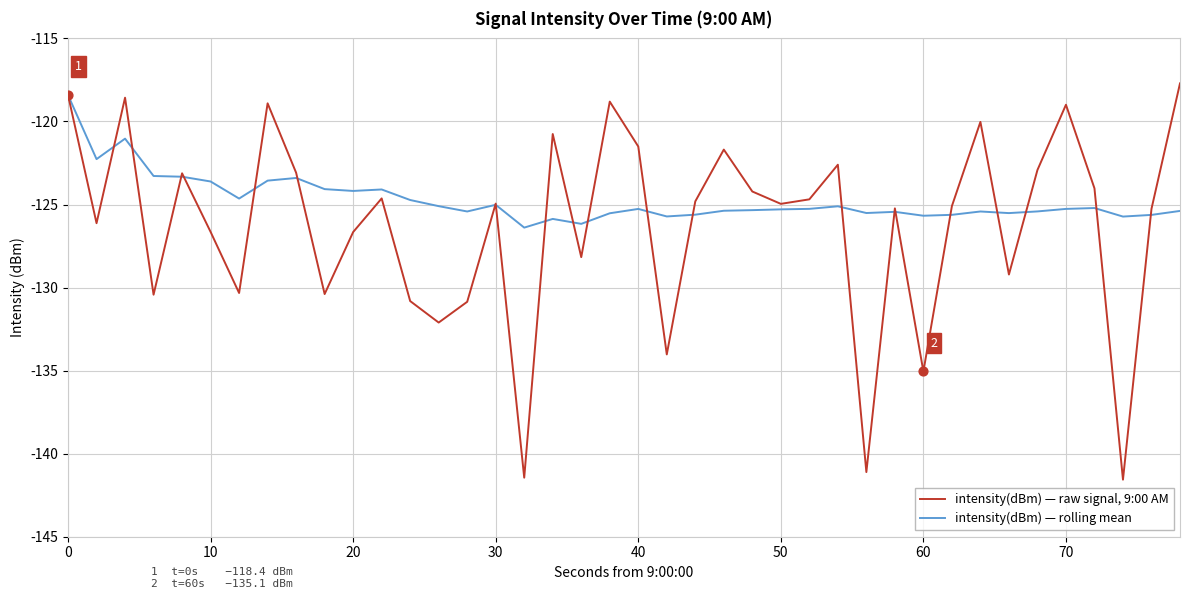

Which series has the largest total across all categories?

intensity(dBm) — rolling mean